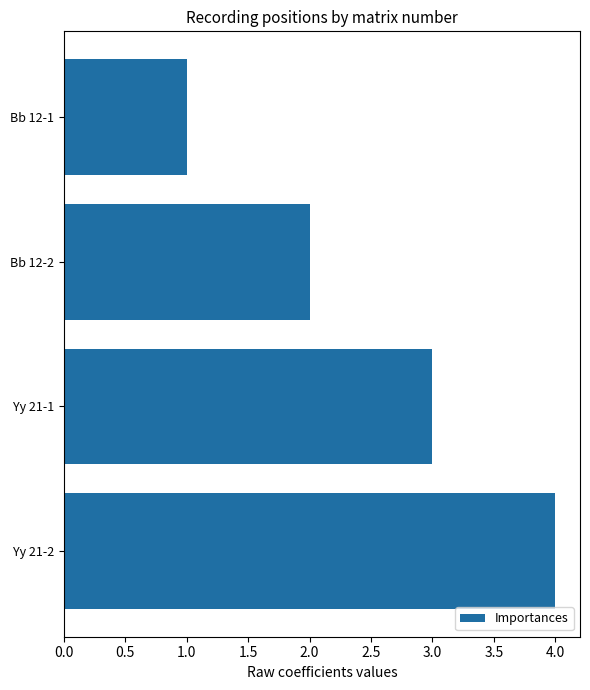

What is the greatest value displayed?

4